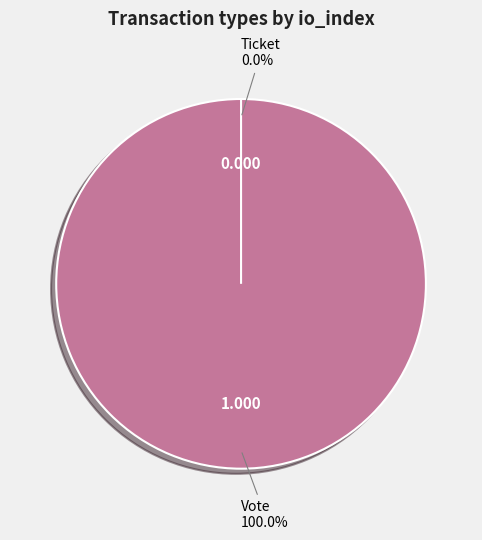

Count the number of slices in the pie.

2